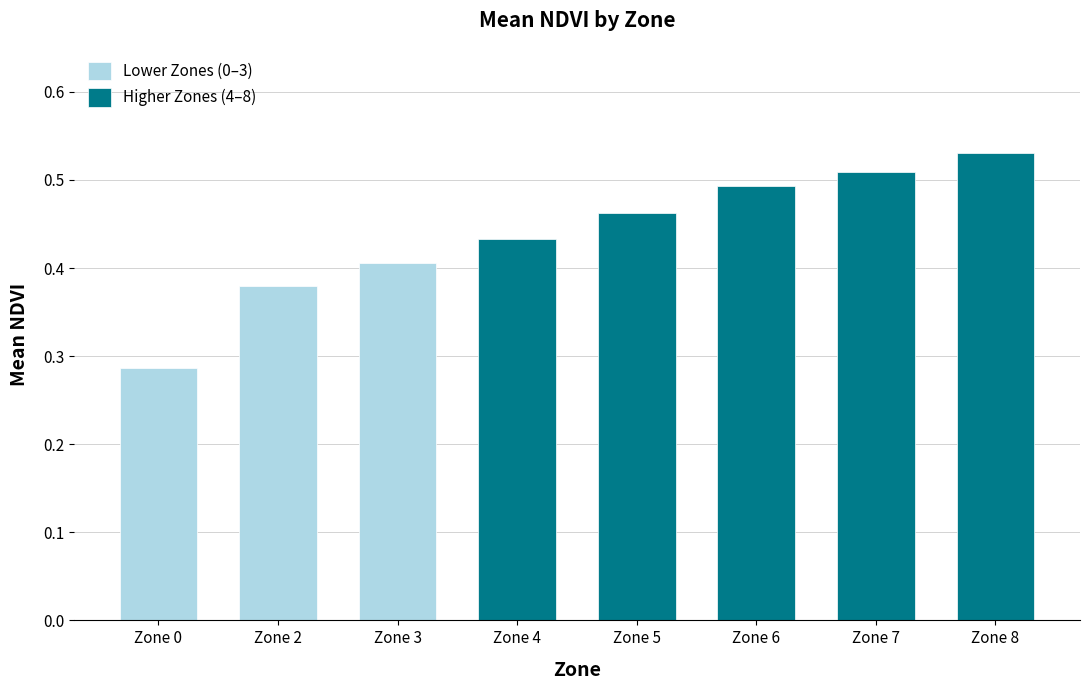

Which category has the lowest value across all series?

Zone 0